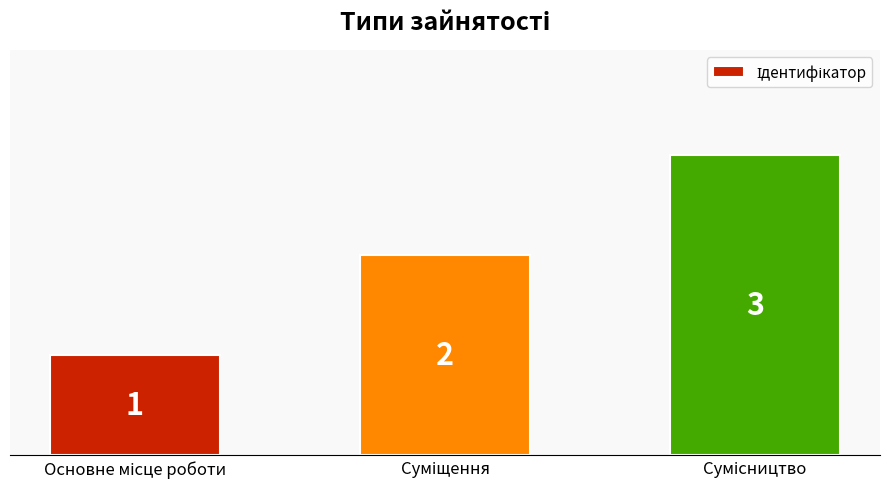

How many distinct data groups are displayed?

1